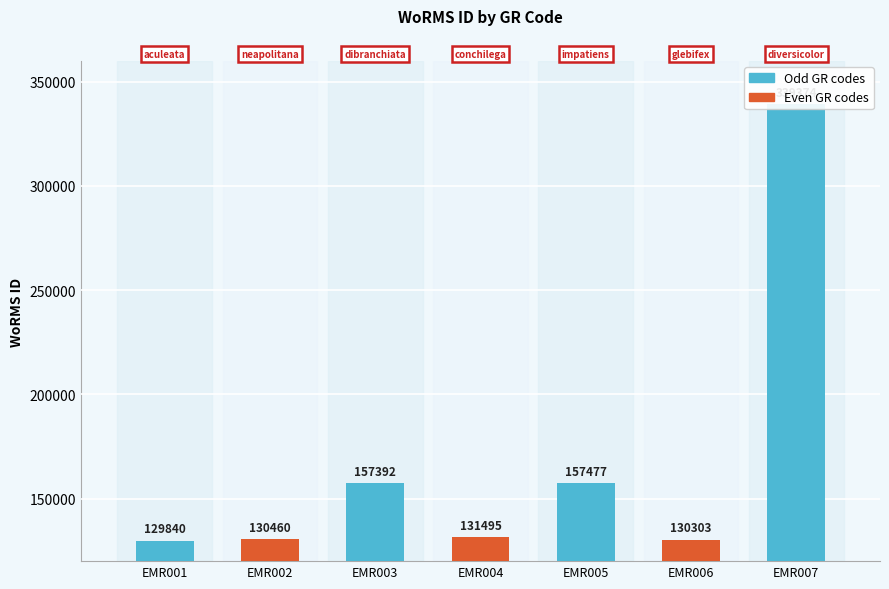

The value at EMR002 is 130460. True or false?

True